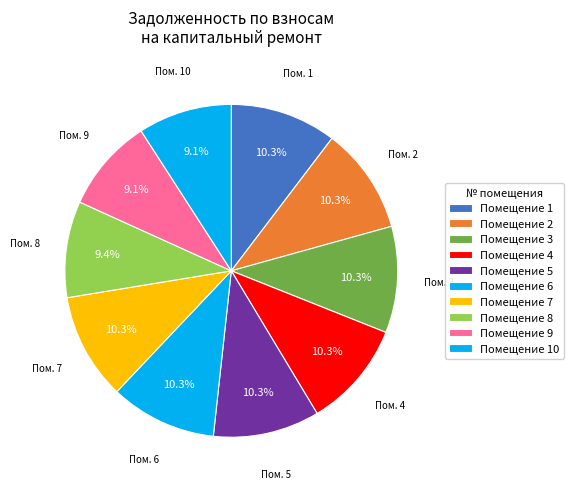

Count the number of slices in the pie.

10